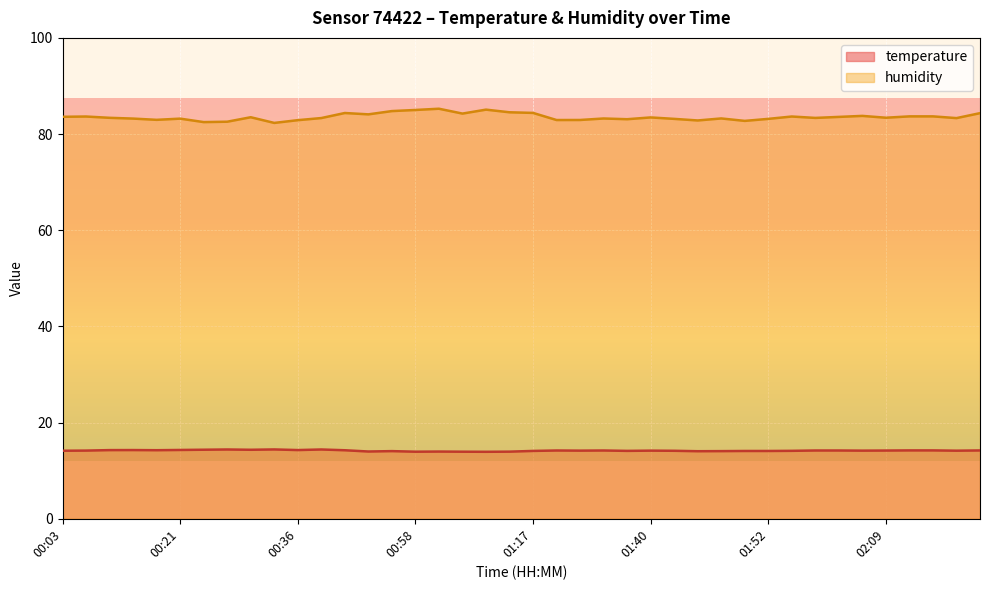

How many lines are shown in the chart?

2